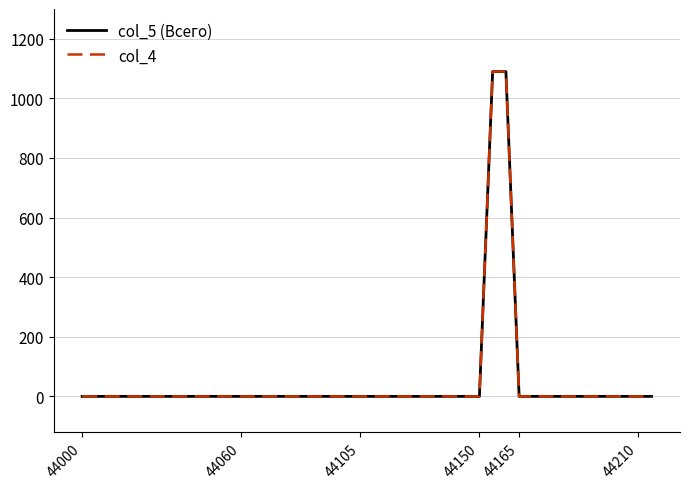

Does the chart display data point markers on the line(s)?

No